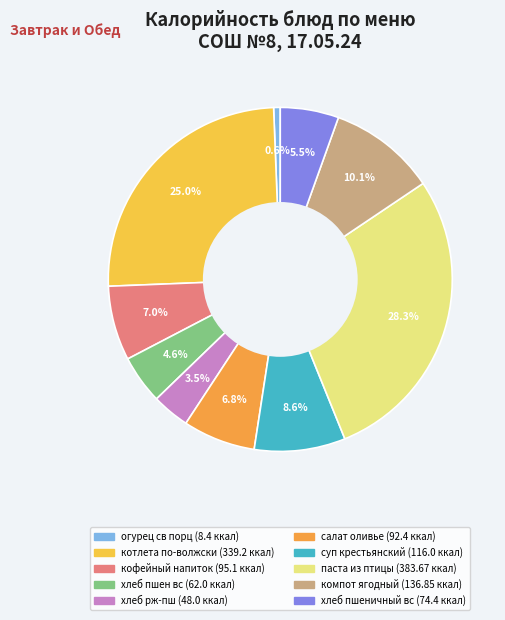

Count the number of slices in the pie.

10